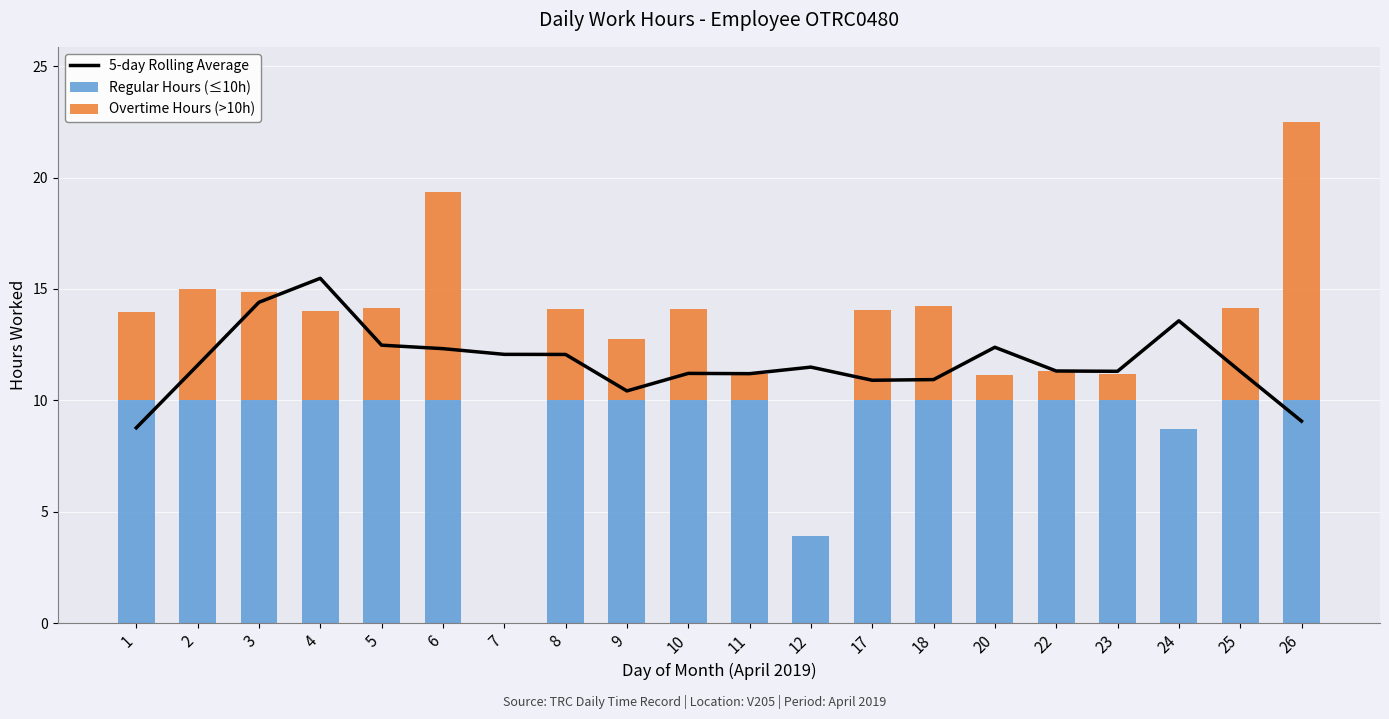

What is the value of the Overtime Hours (>10h) bar at the 5th from the left?

4.1